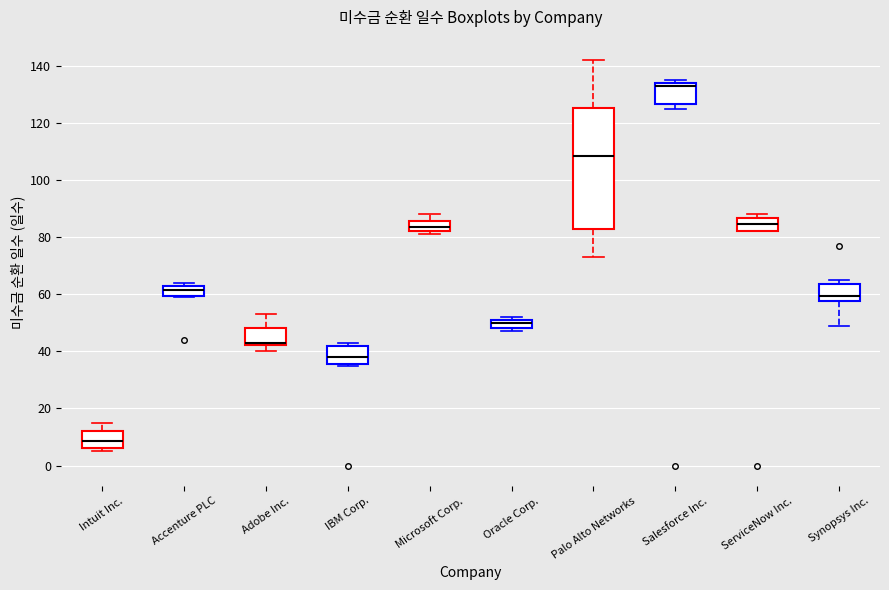

Which box has the highest median line?

Salesforce Inc.